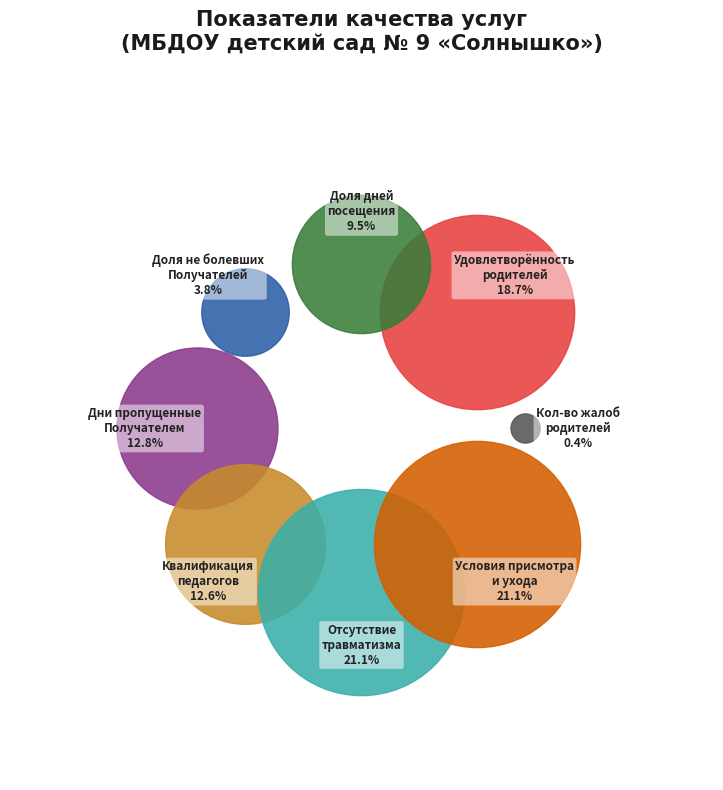

How many slices are in this pie chart?

8